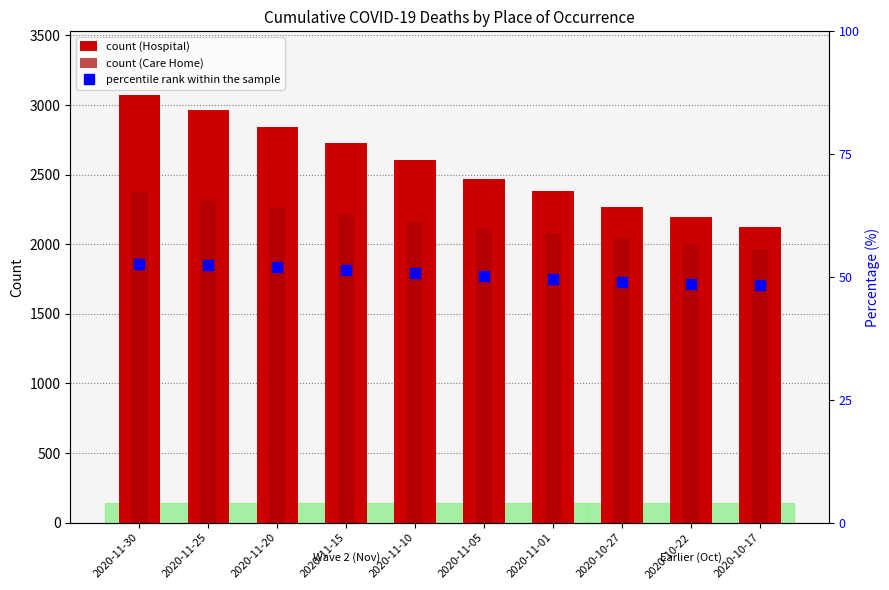

True or false: count (Care Home) has a value of 2261.0 at 2020-11-20.

True